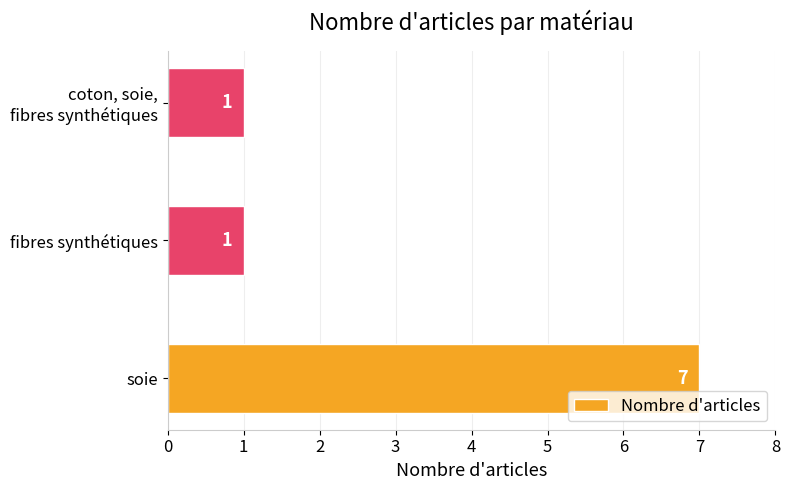

Approximately how many times larger is the value at soie compared to fibres synthétiques?

7.0